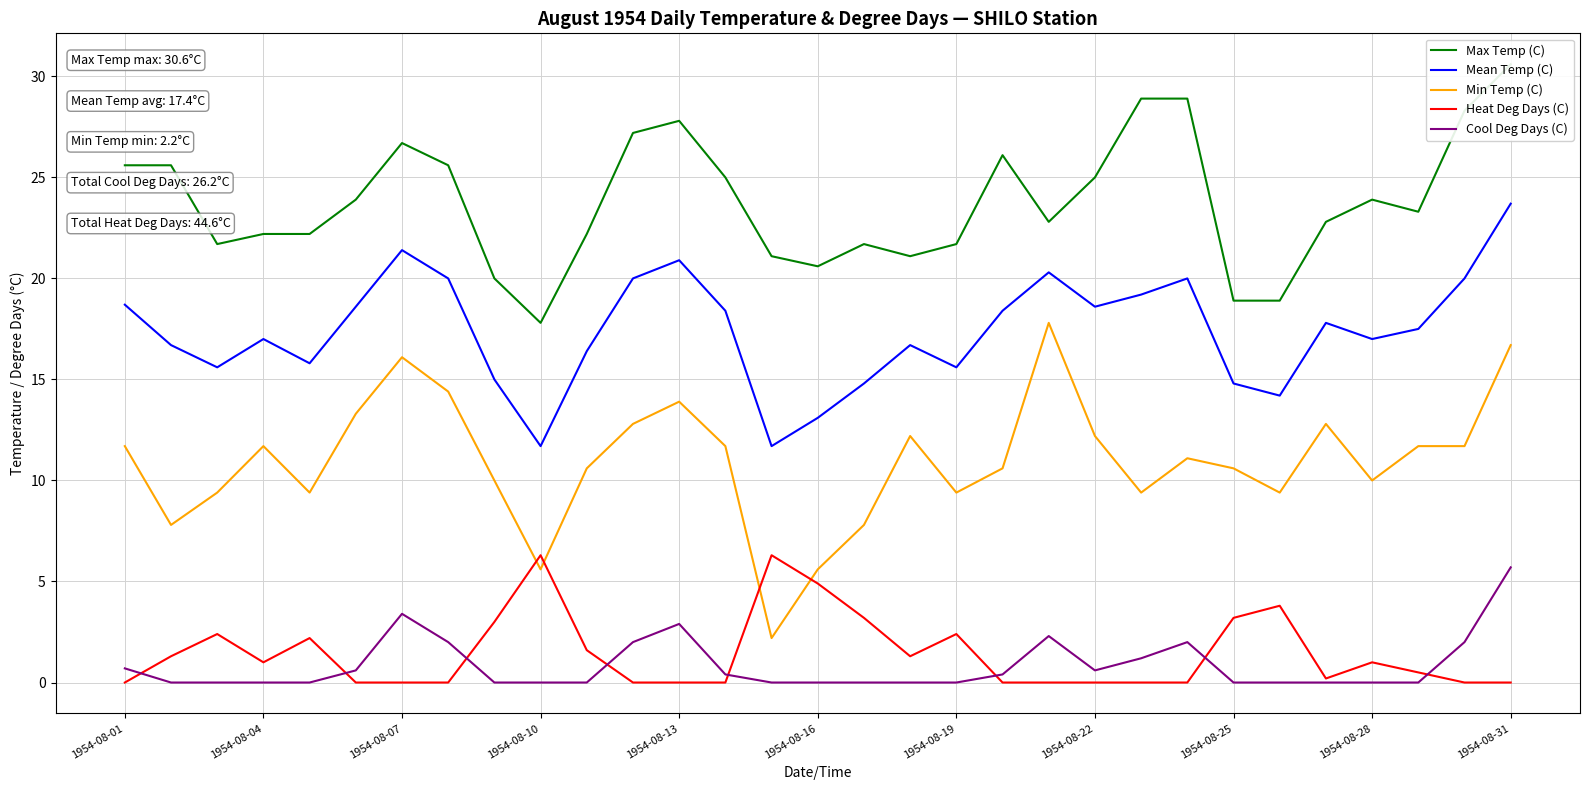

The value of Cool Deg Days (C) at 1954-08-13 is 4.8. True or false?

False